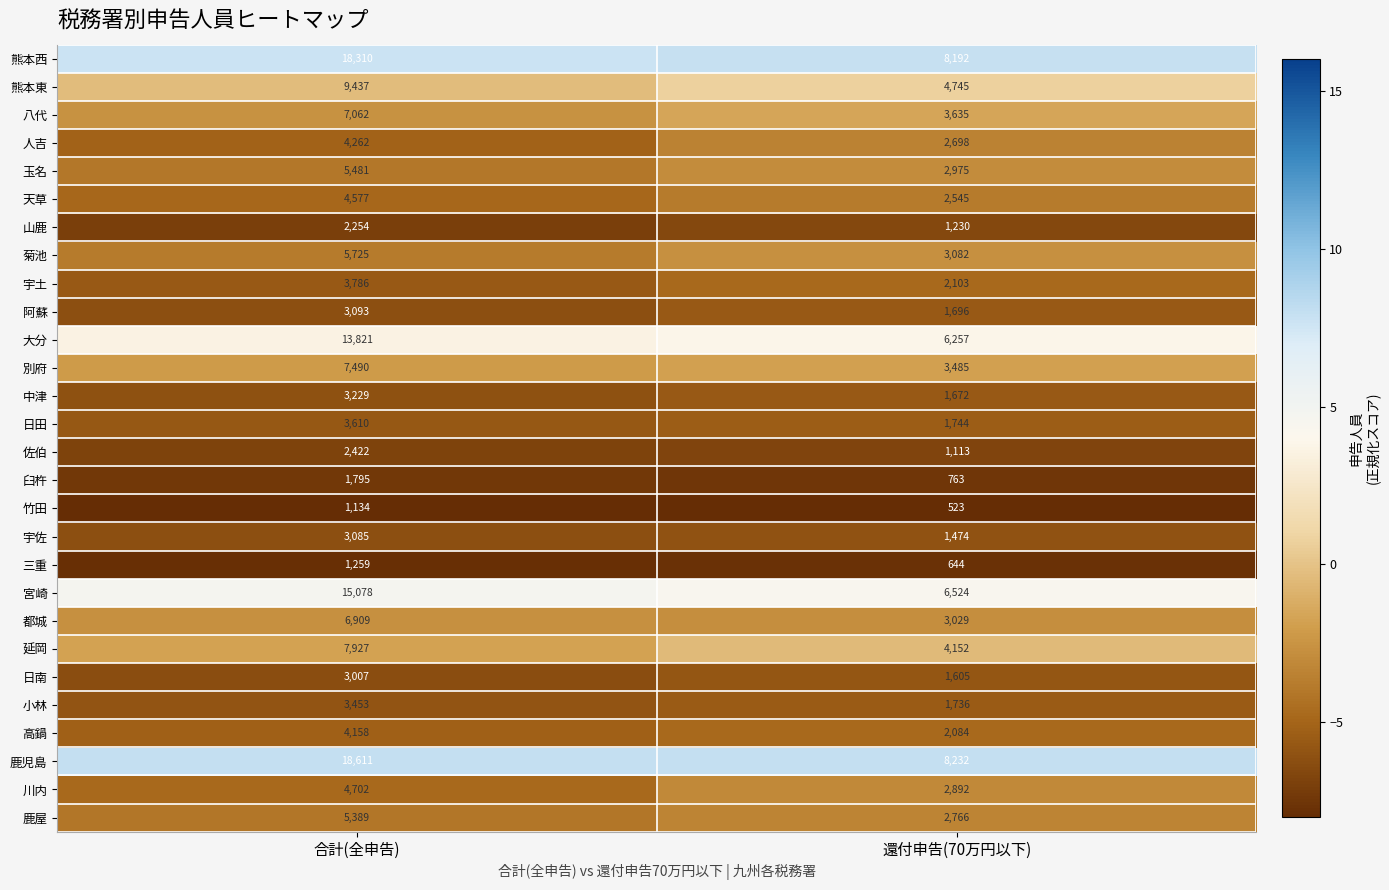

What is the greatest value displayed?

18611